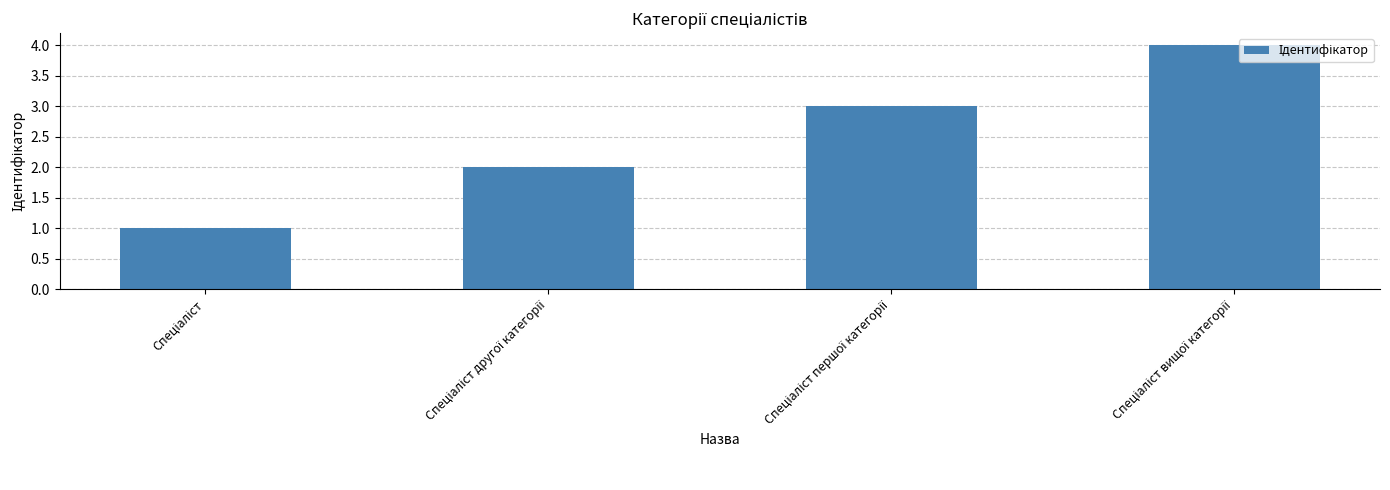

What is the difference between the maximum and minimum values?

3